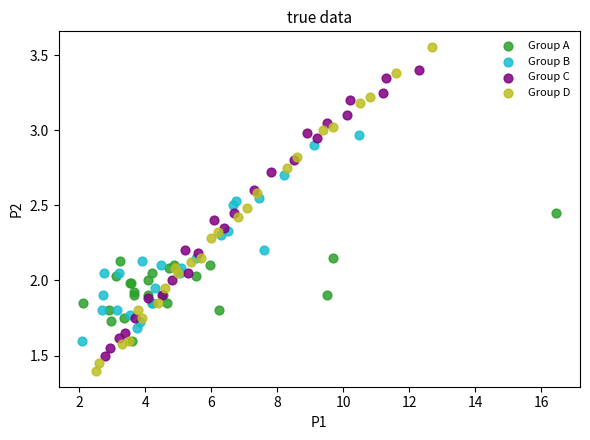

Which series reaches the minimum Y coordinate?

Group D